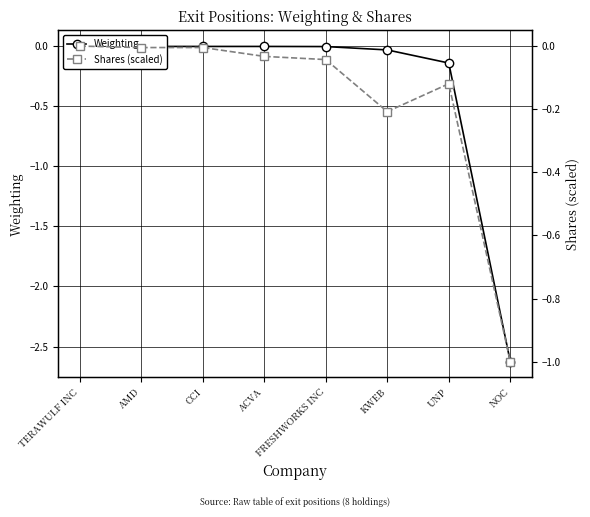

Is this an area chart (filled region under the line)?

No